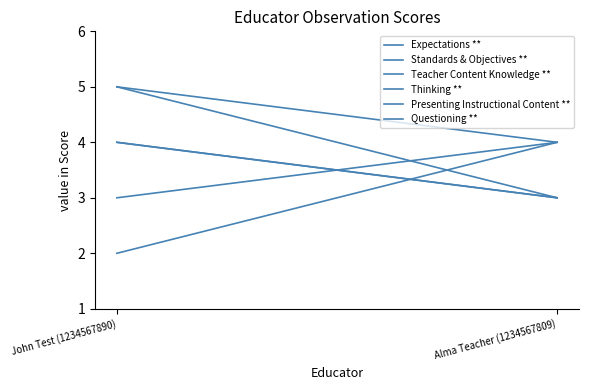

Between John Test (1234567890) and Alma Teacher (1234567809), which series saw the biggest shift?

Standards & Objectives **